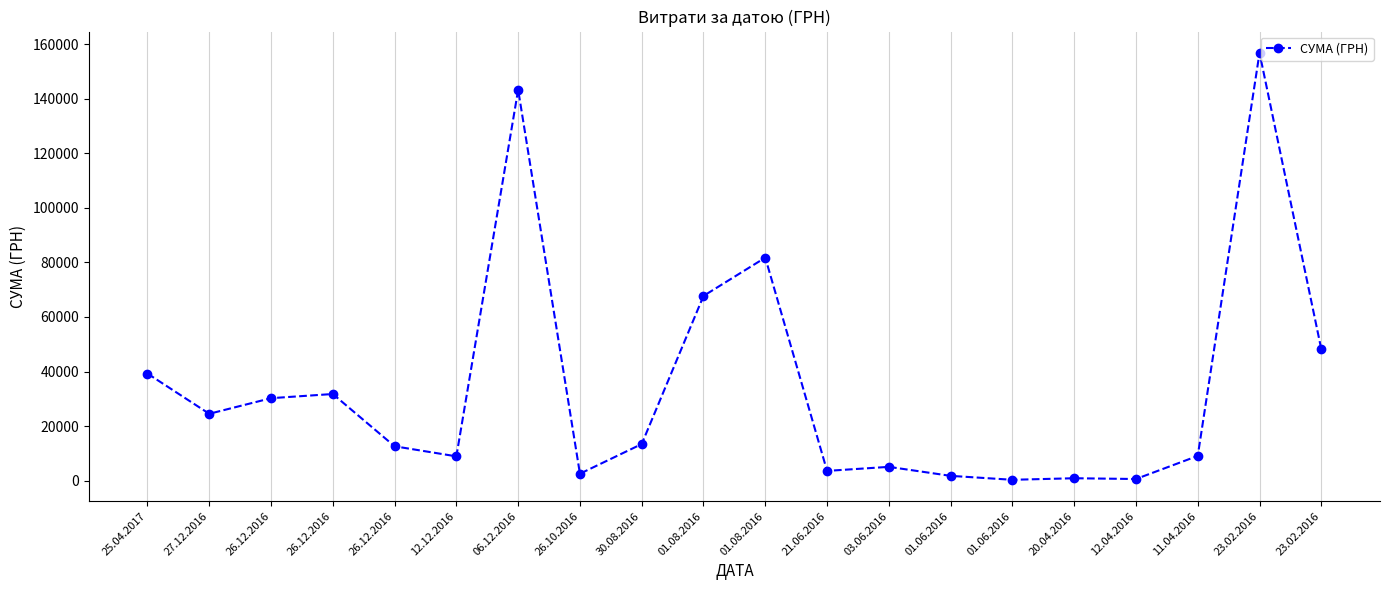

How many lines are shown in the chart?

1